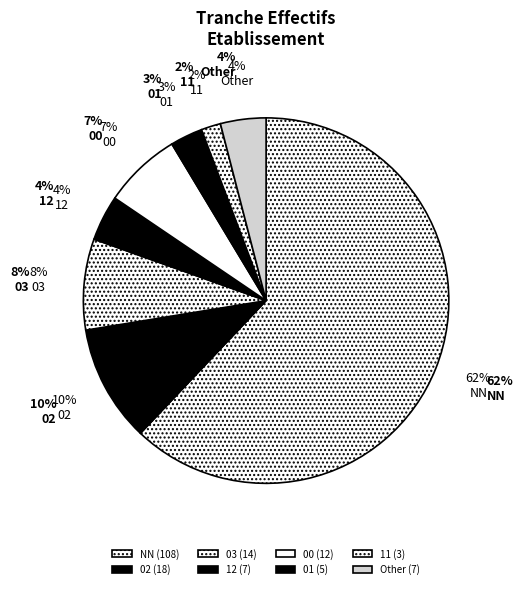

Count the number of slices in the pie.

8